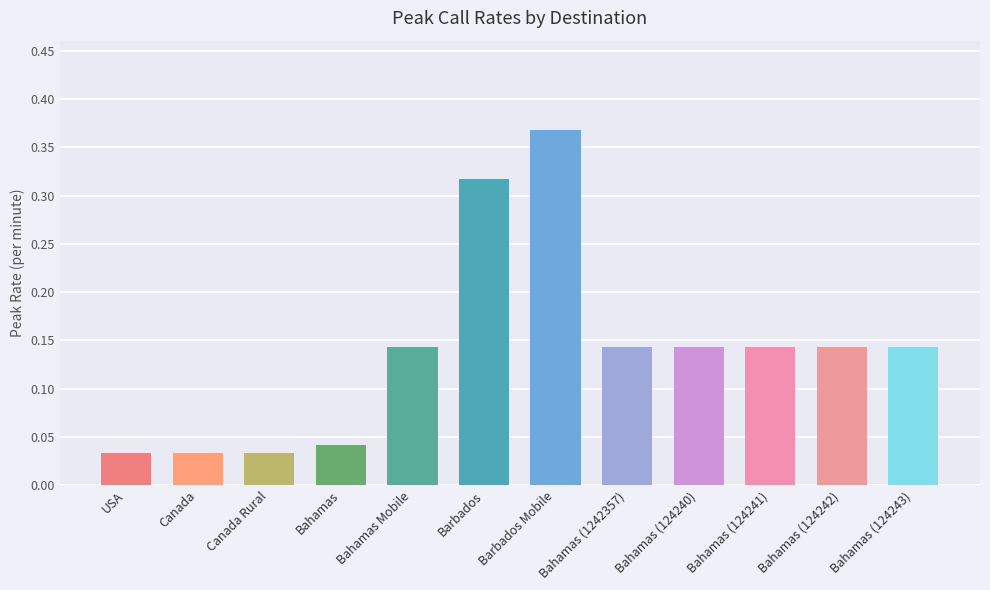

Is it true that the value at Bahamas (1242357) is 0.2?

False